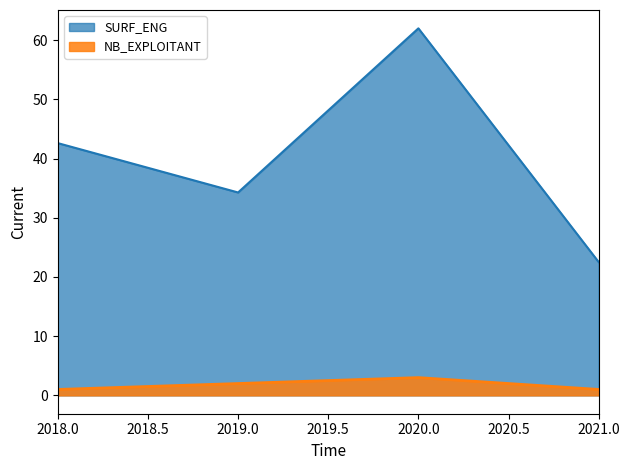

At 2018.0, list the series in order from largest to smallest.

SURF_ENG, NB_EXPLOITANT